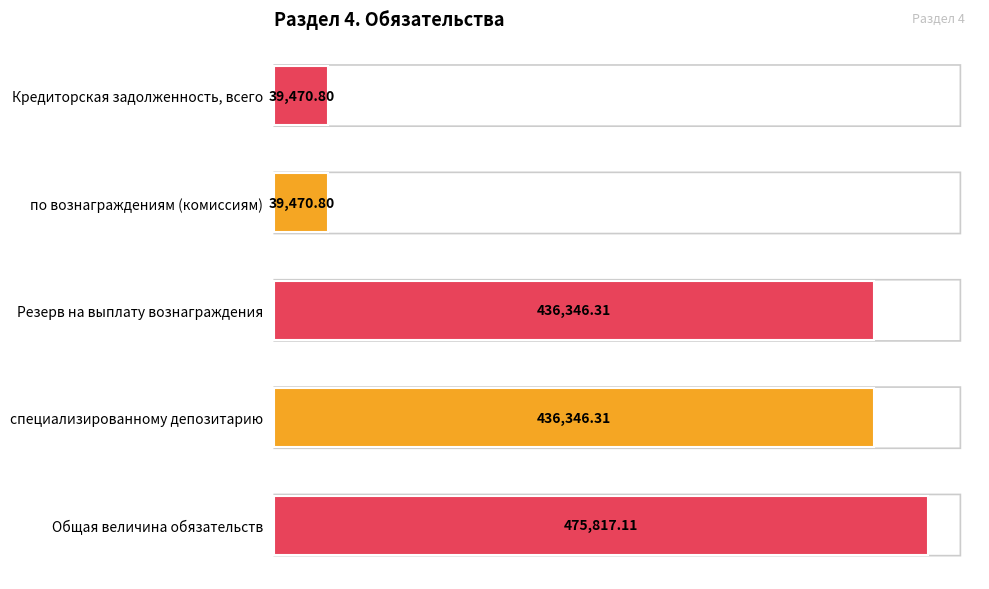

Are the bars horizontal?

Yes